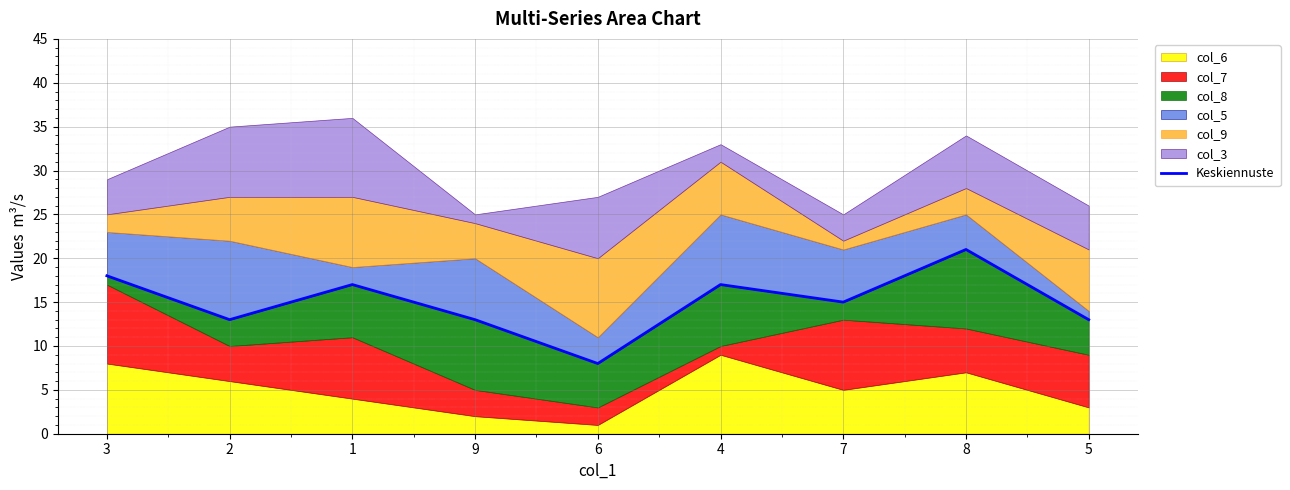

What is the sum of the values at 5 and 3?

31